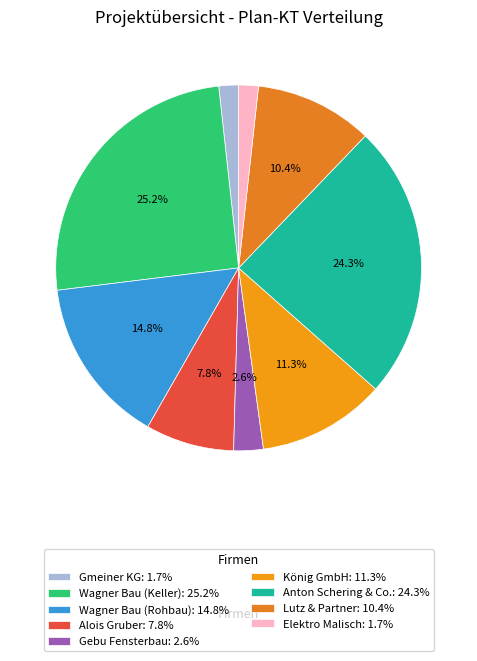

Does Elektro Malisch account for over 50% of the chart?

No